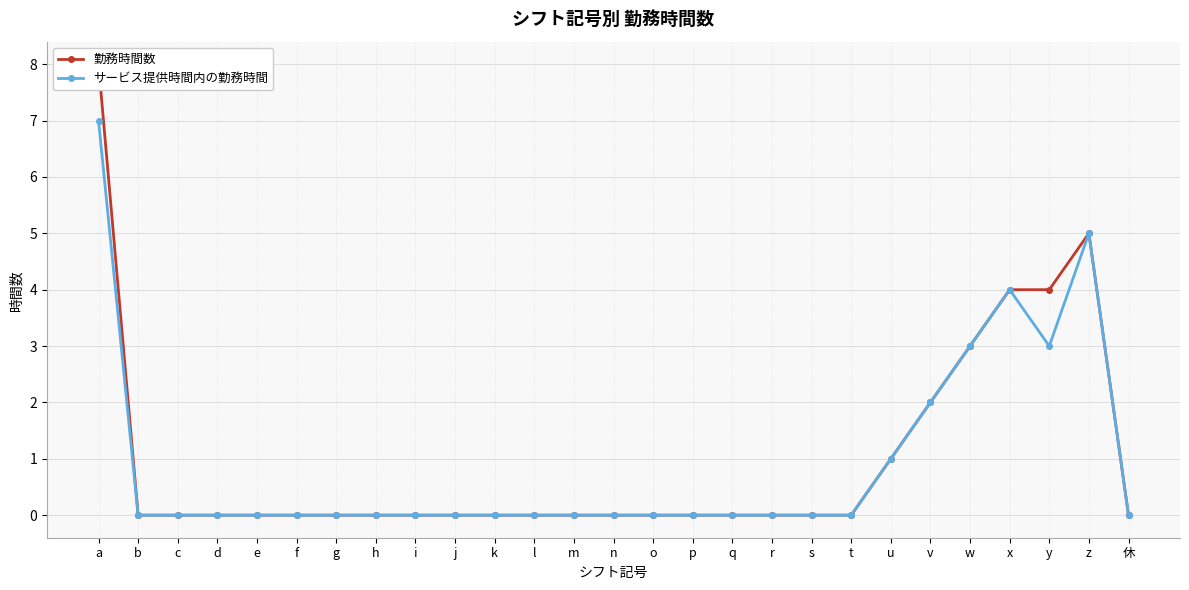

Where is 勤務時間数 nearest to the value 4?

x